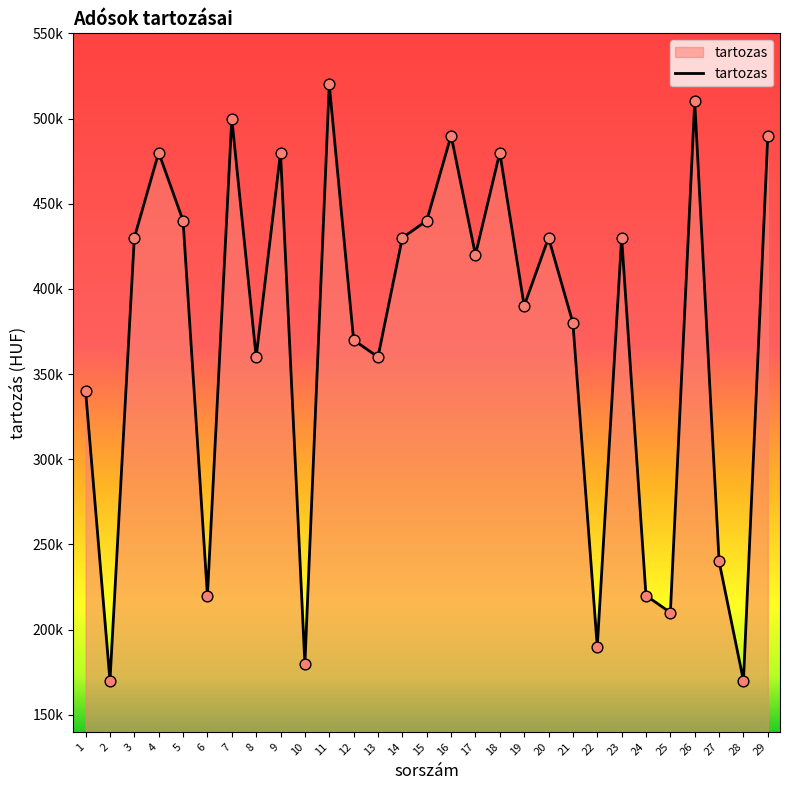

What is the change in value from 3 to 9?

+50000